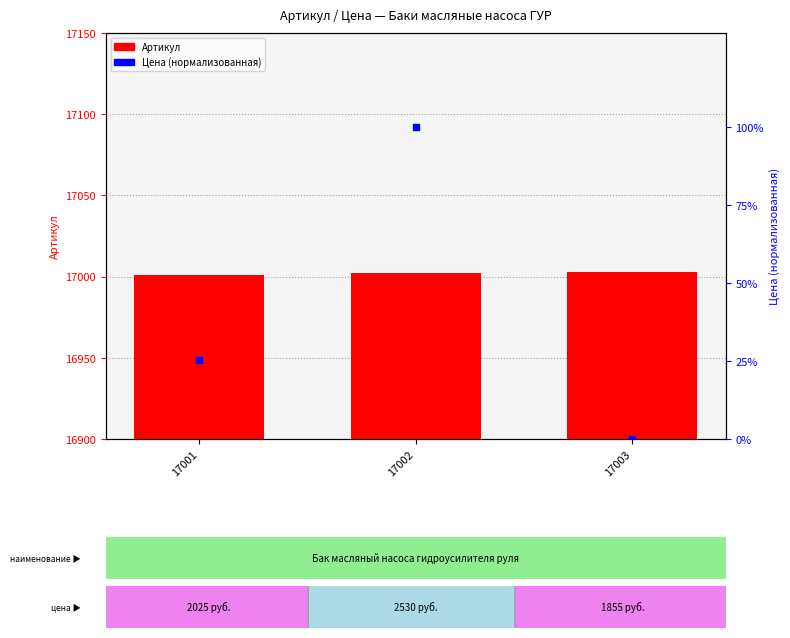

What are all the series names shown in the legend?

Артикул, Цена (нормализованная)